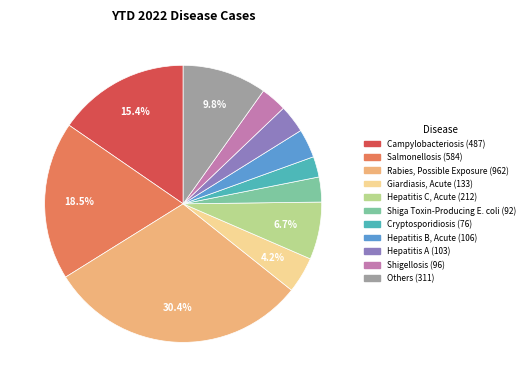

How many segments does this pie chart have?

11